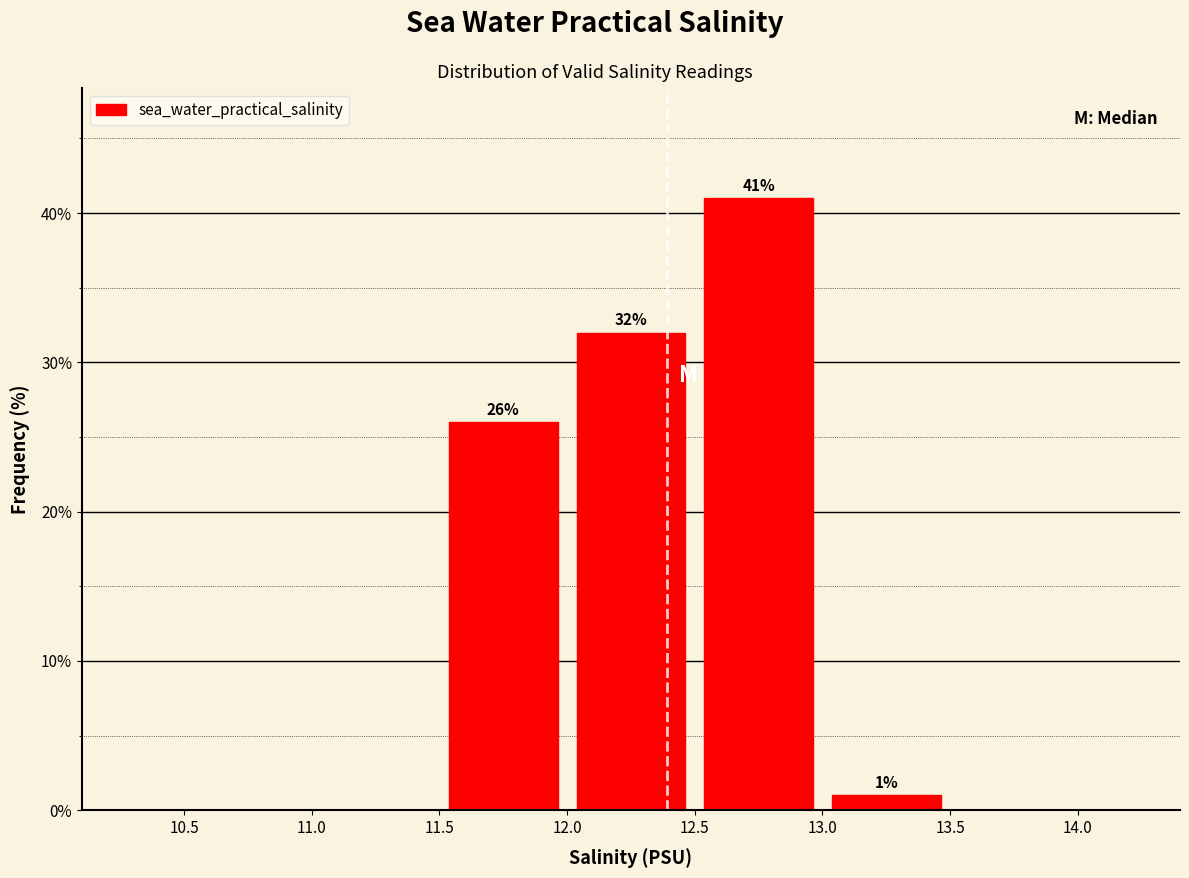

Over which range of the x-axis is the bar tallest?

12.5 to 13.0